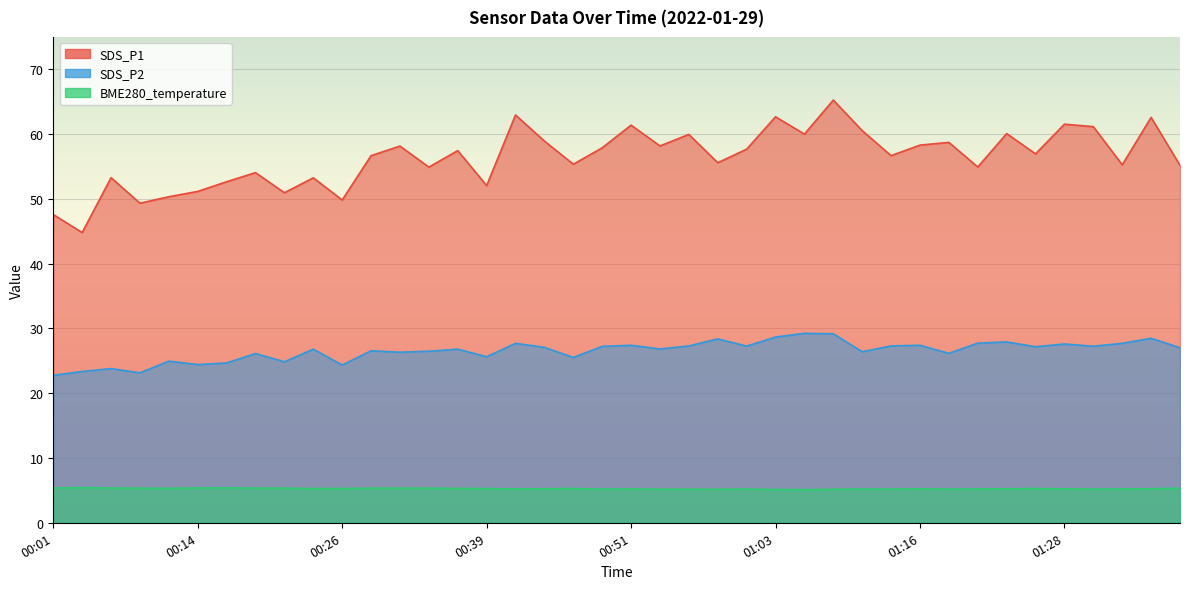

Between 01:31 and 00:48, which is larger?

01:31